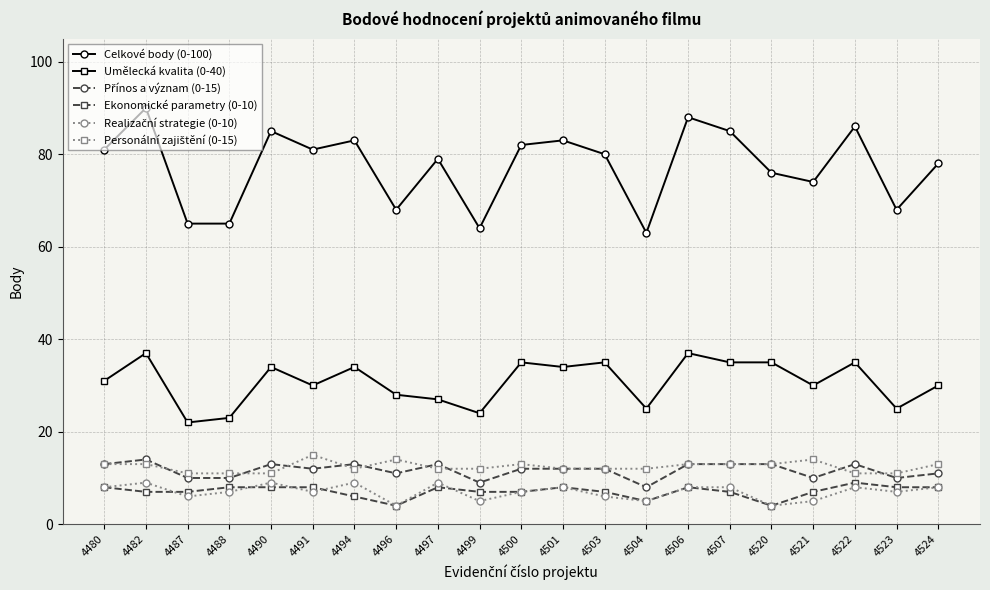

What is the sum of all Ekonomické parametry (0-10) values?

149